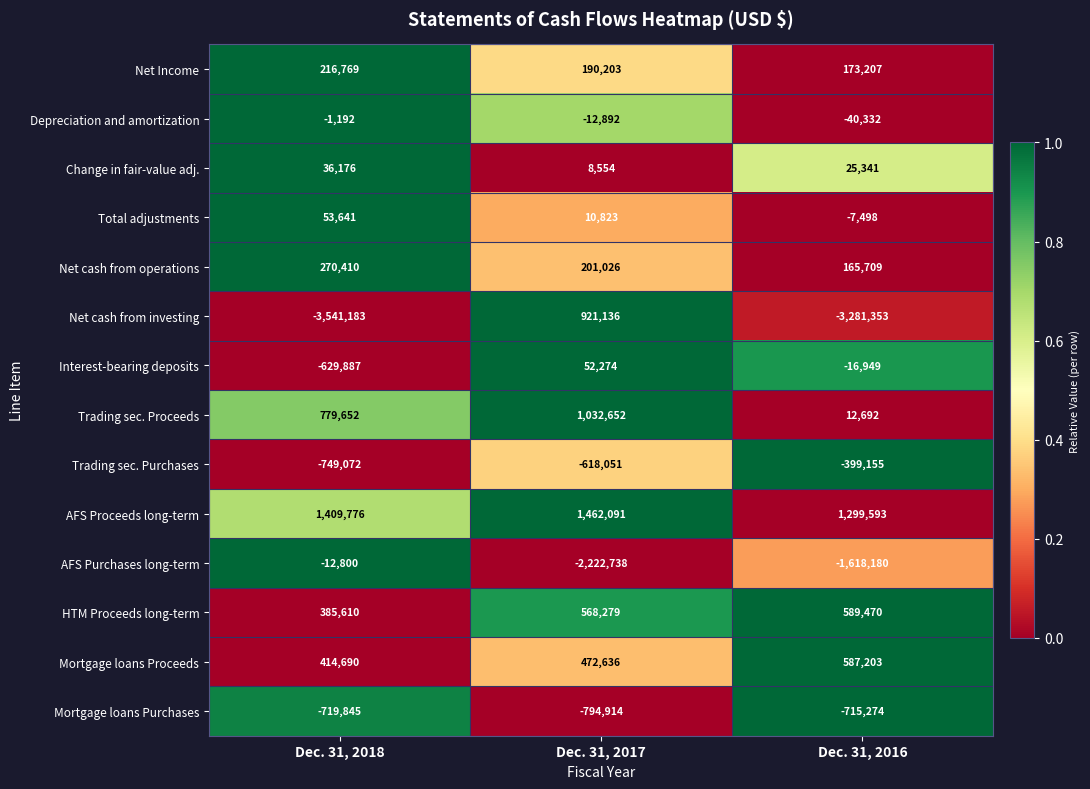

What is the spread (max minus min) of values at Dec. 31, 2016?

4580946